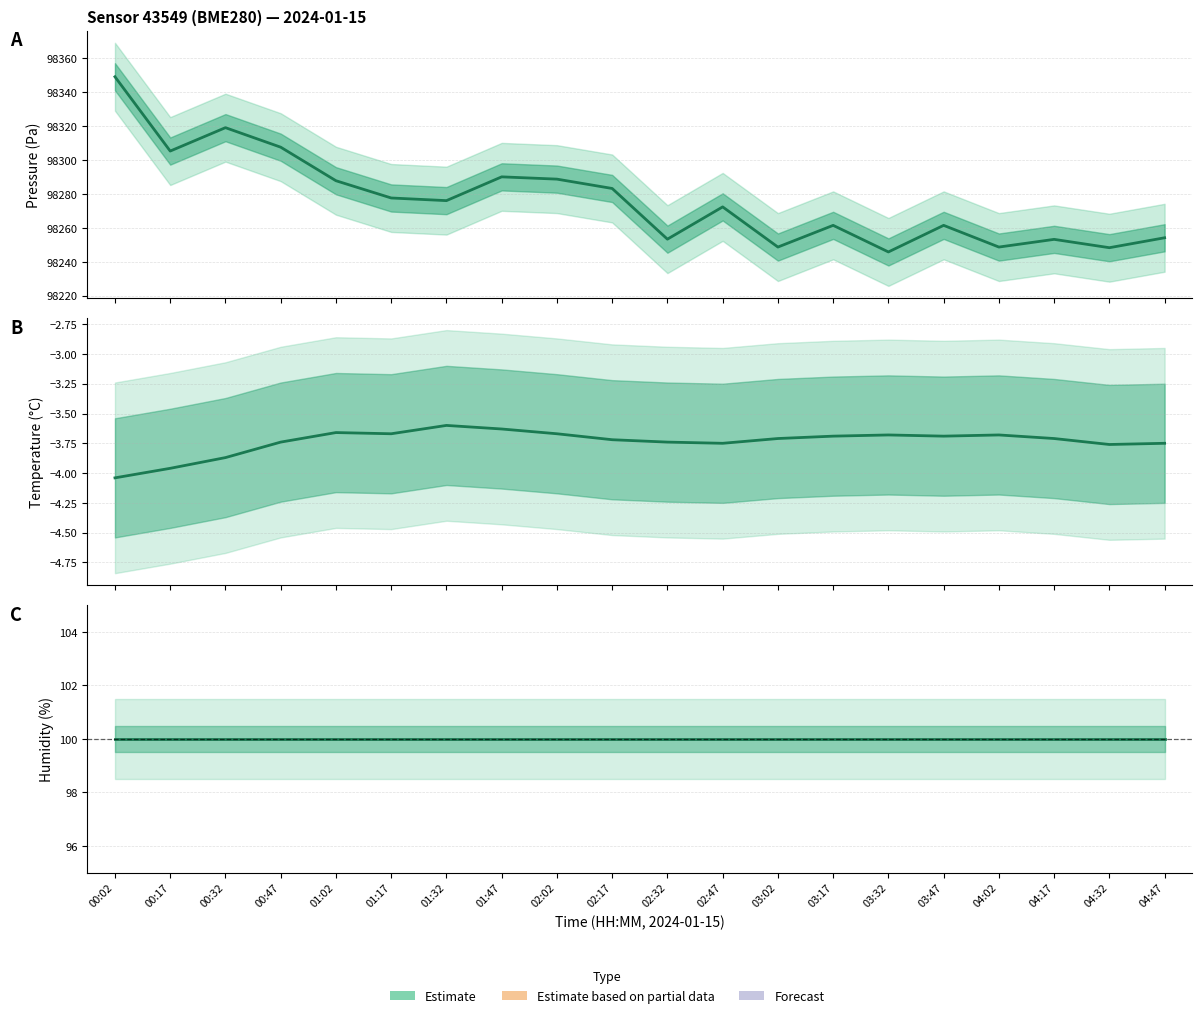

How many distinct data groups are displayed?

3